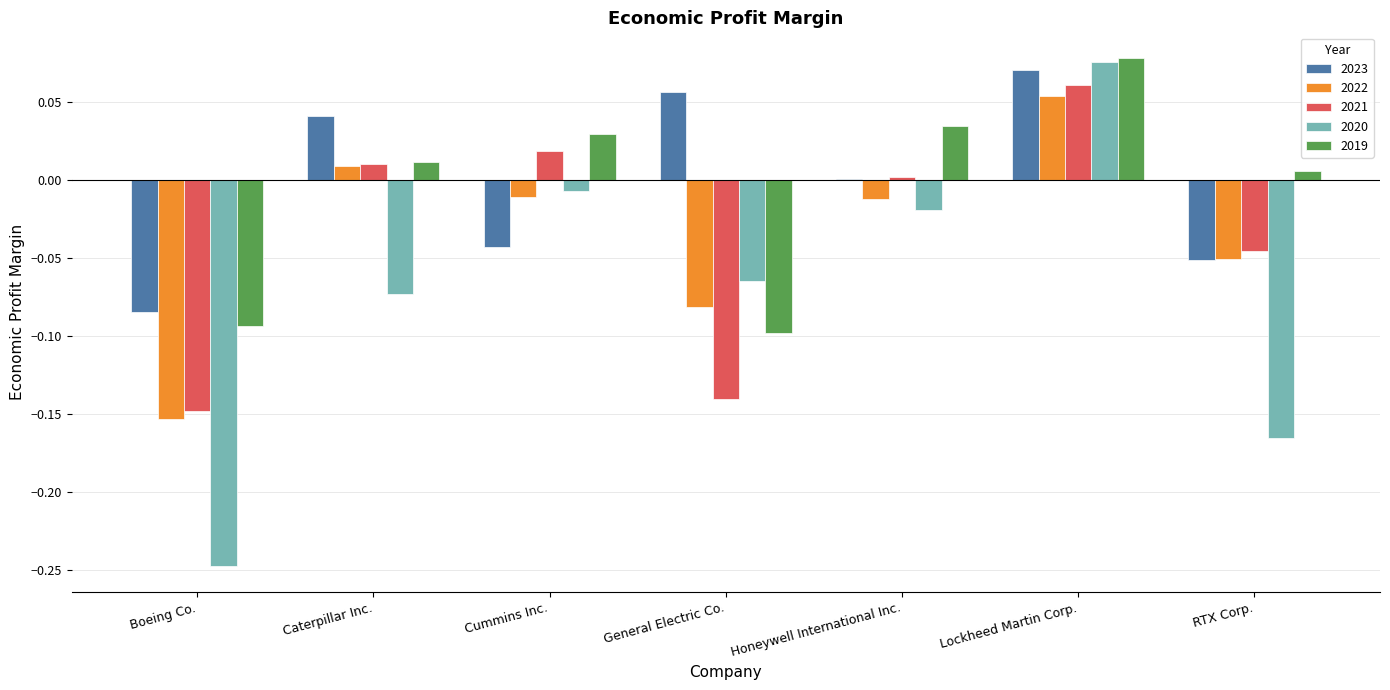

Between Boeing Co. and Caterpillar Inc., which series saw the biggest shift?

2020